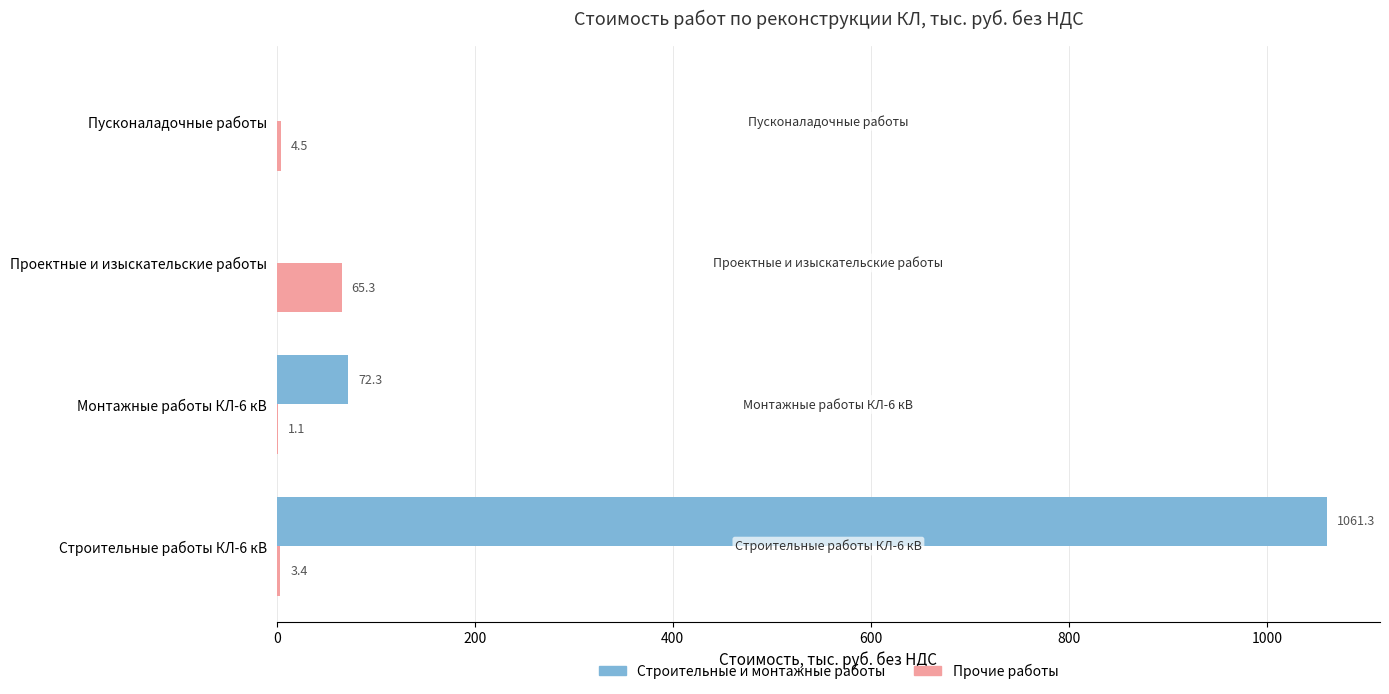

At which label is Прочие работы closest to 33?

Пусконаладочные работы